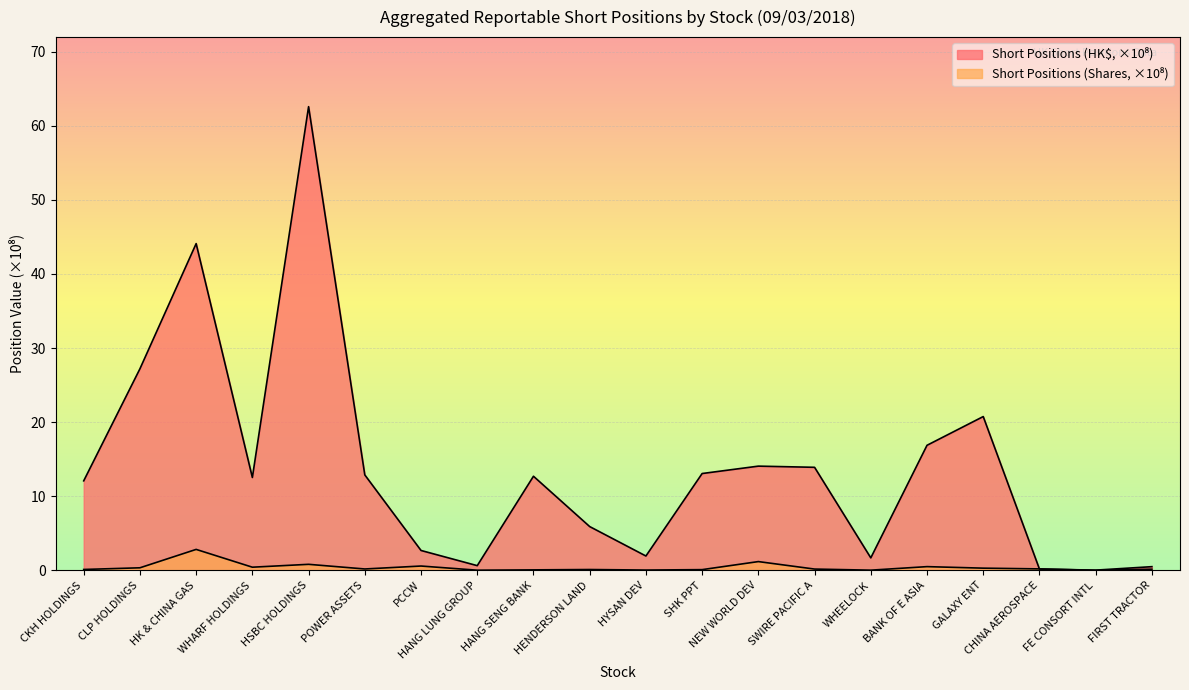

Between HANG LUNG GROUP and BANK OF E ASIA, which series saw the biggest shift?

Aggregated Short Positions (HK$, B)